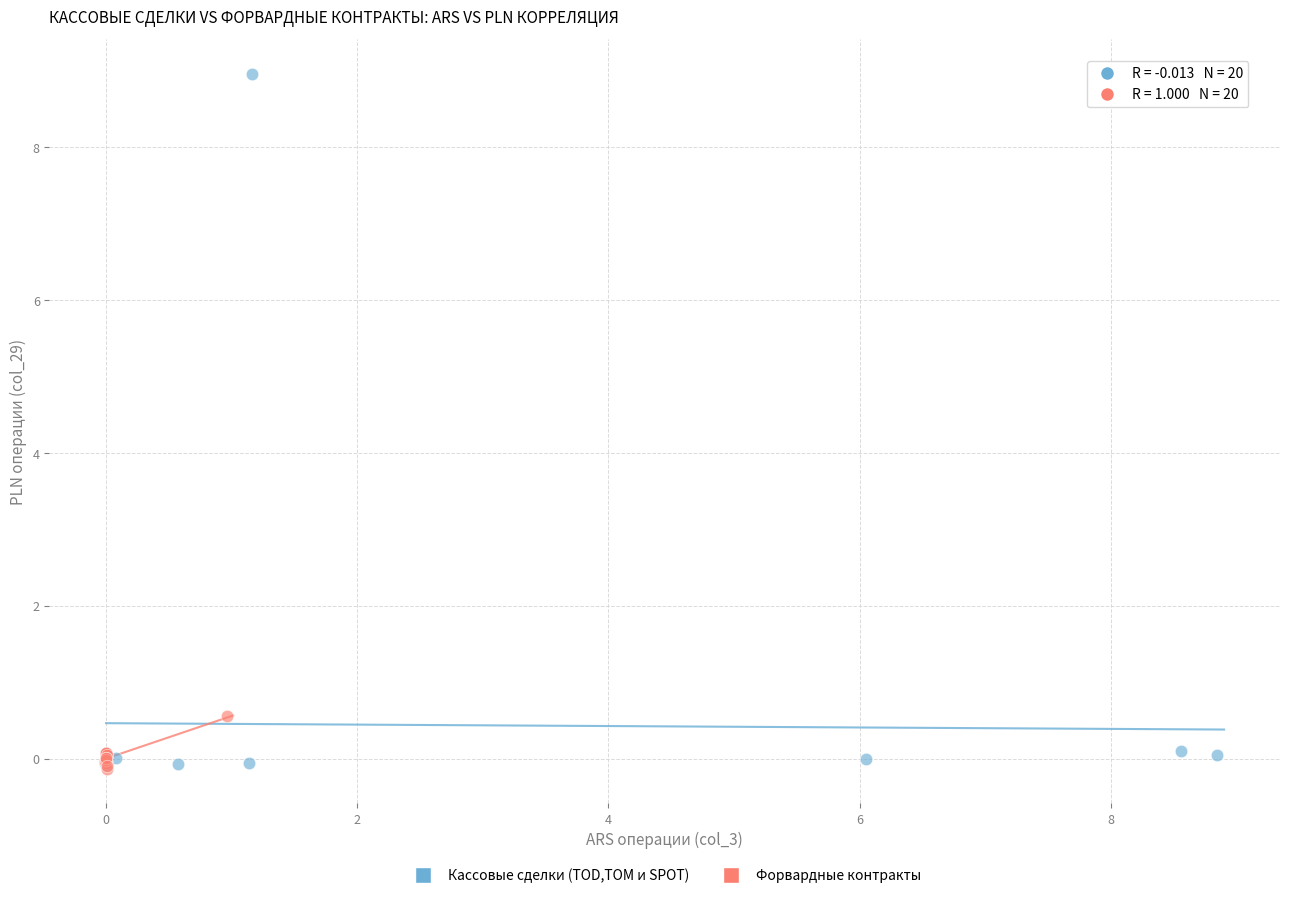

Which series contains the highest Y value?

Кассовые сделки (TOD,TOM и SPOT)